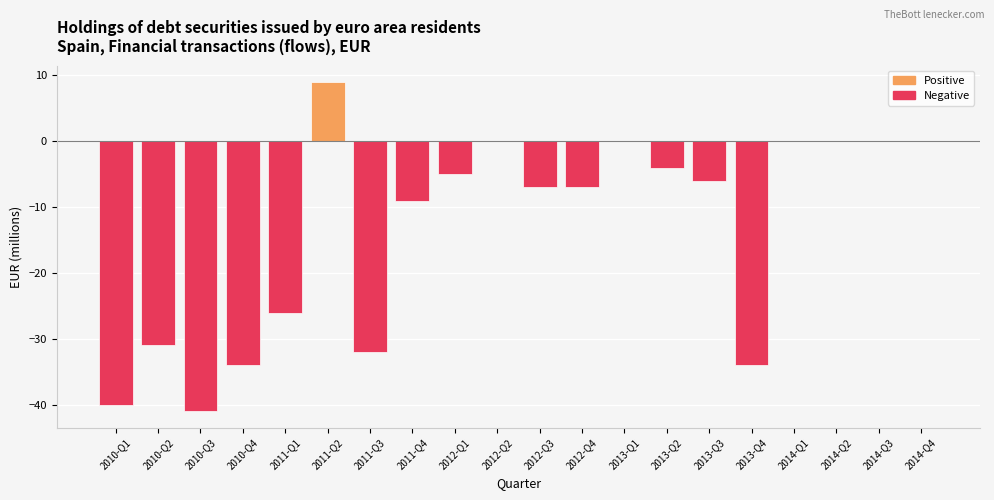

Between 2012-Q3 and 2012-Q2, which is larger?

2012-Q2